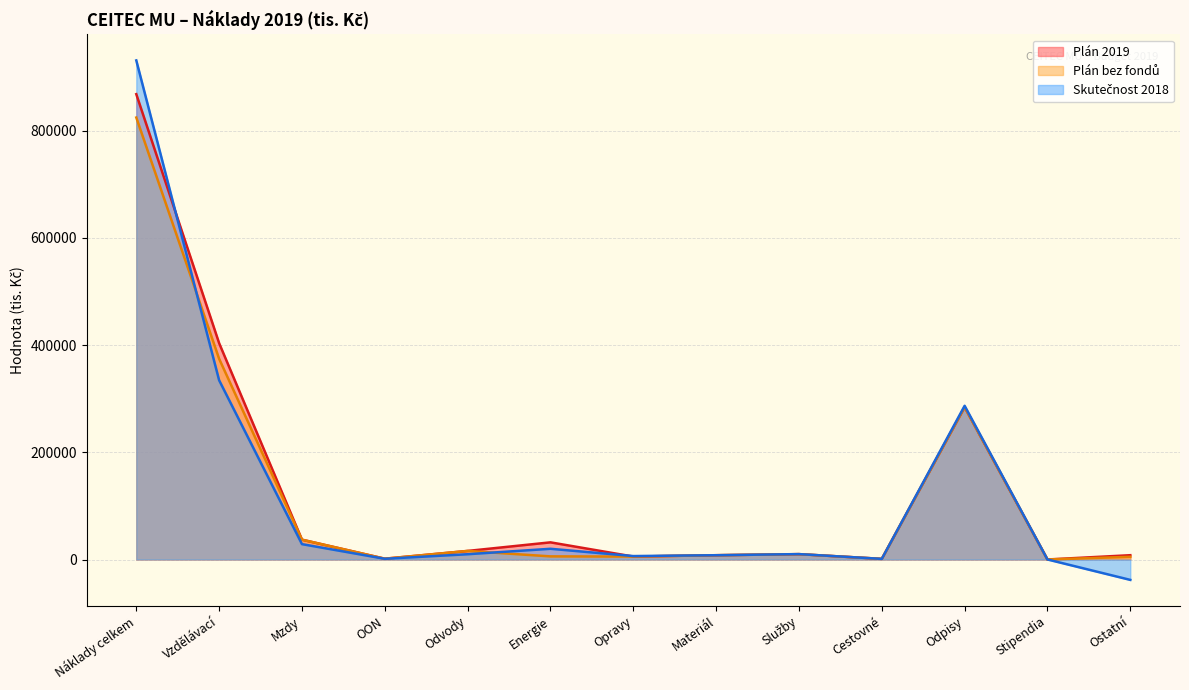

How many distinct data groups are displayed?

3